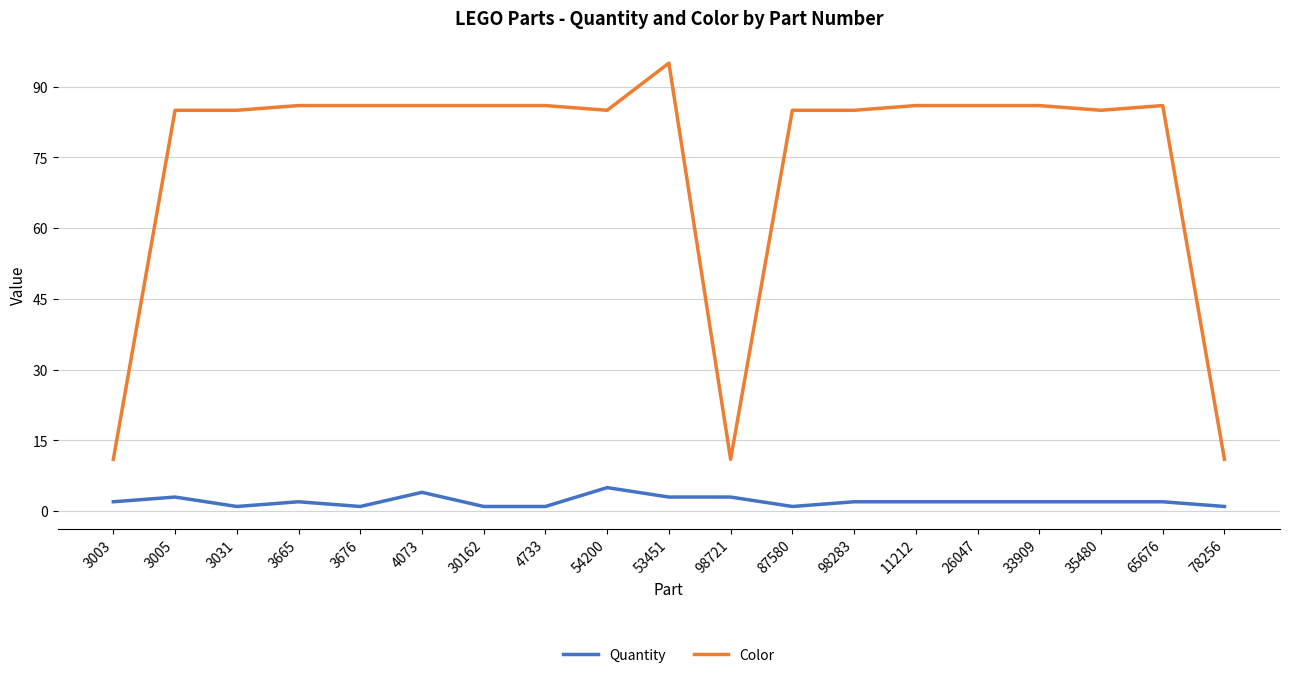

Reading right to left, transcribe all the data shown in this chart.

Quantity: 1	2	2	2	2	2	2	1	3	3	5	1	1	4	1	2	1	3	2
Color: 11	86	85	86	86	86	85	85	11	95	85	86	86	86	86	86	85	85	11